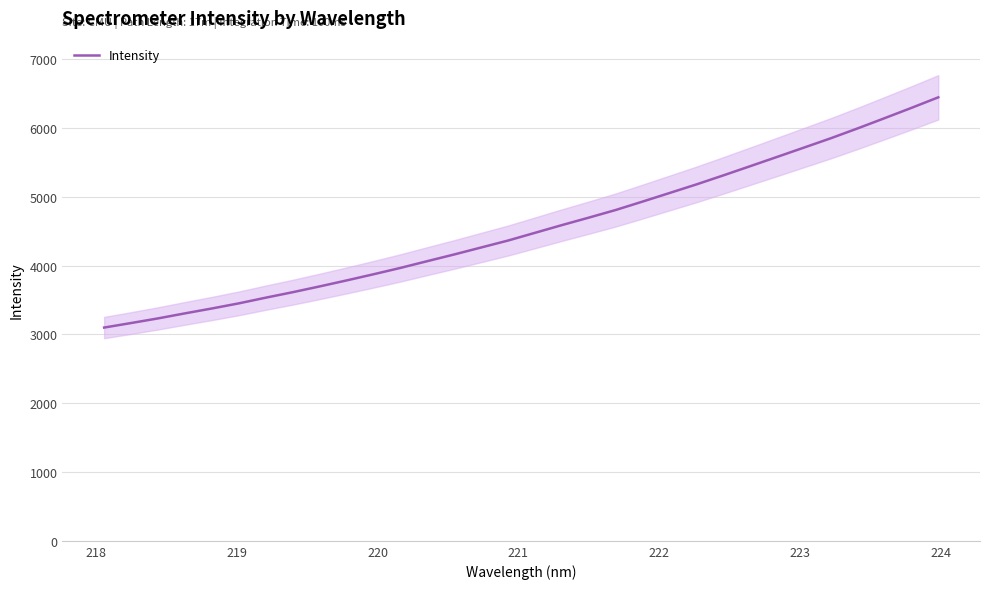

What is the maximum value for Intensity?

6444.1